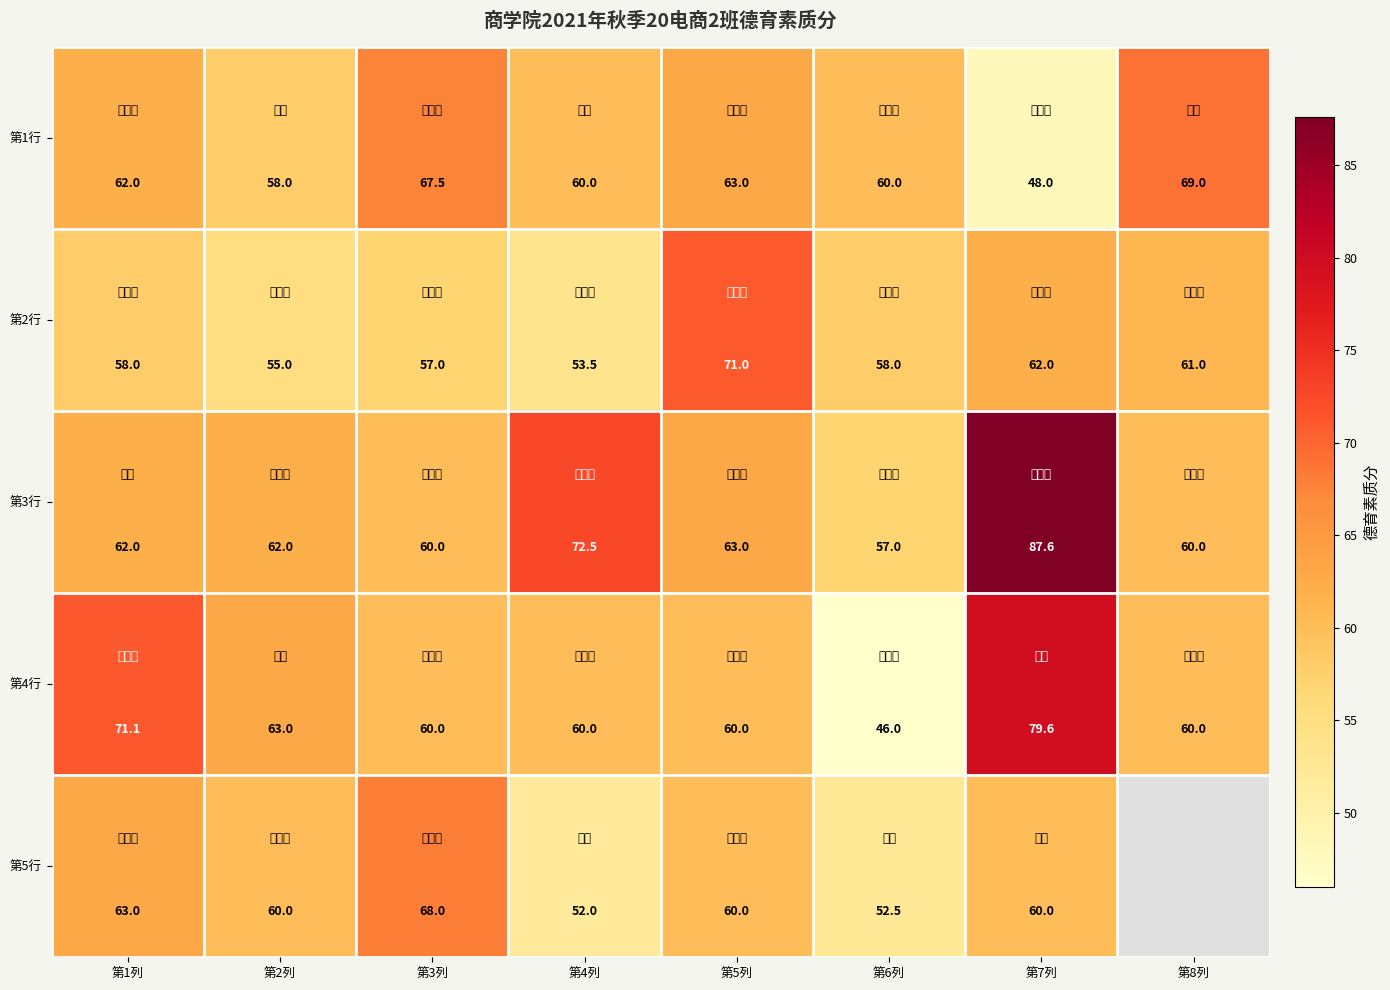

What is the average value of the 第2行 series?

59.4